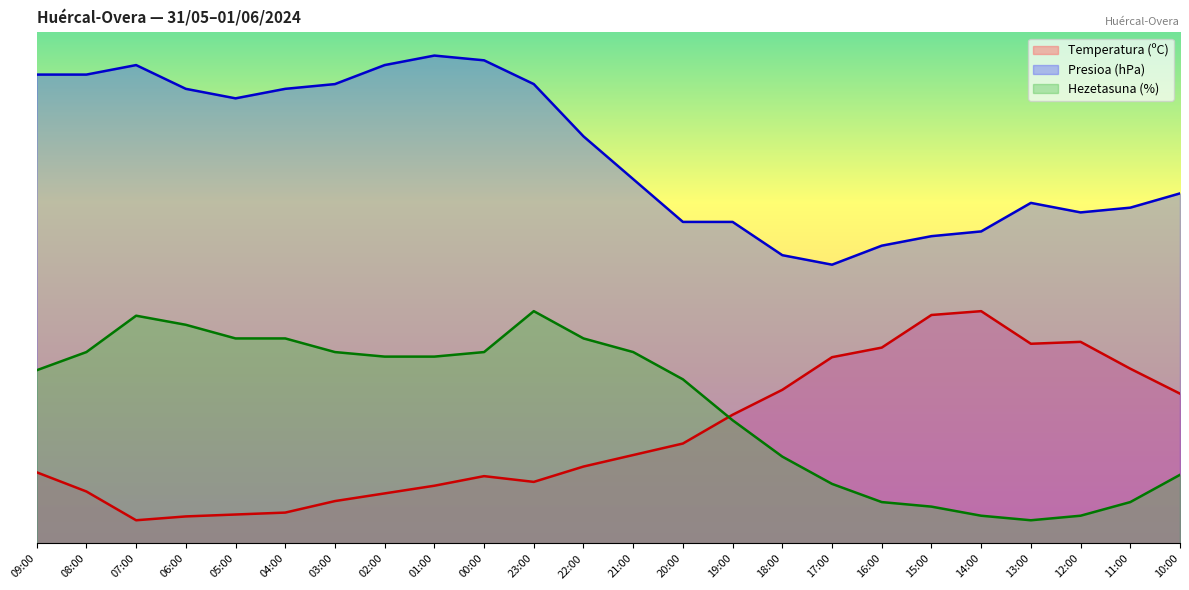

At 07:00, list the series in order from largest to smallest.

Presioa (hPa), Hezetasuna (%), Temperatura (ºC)